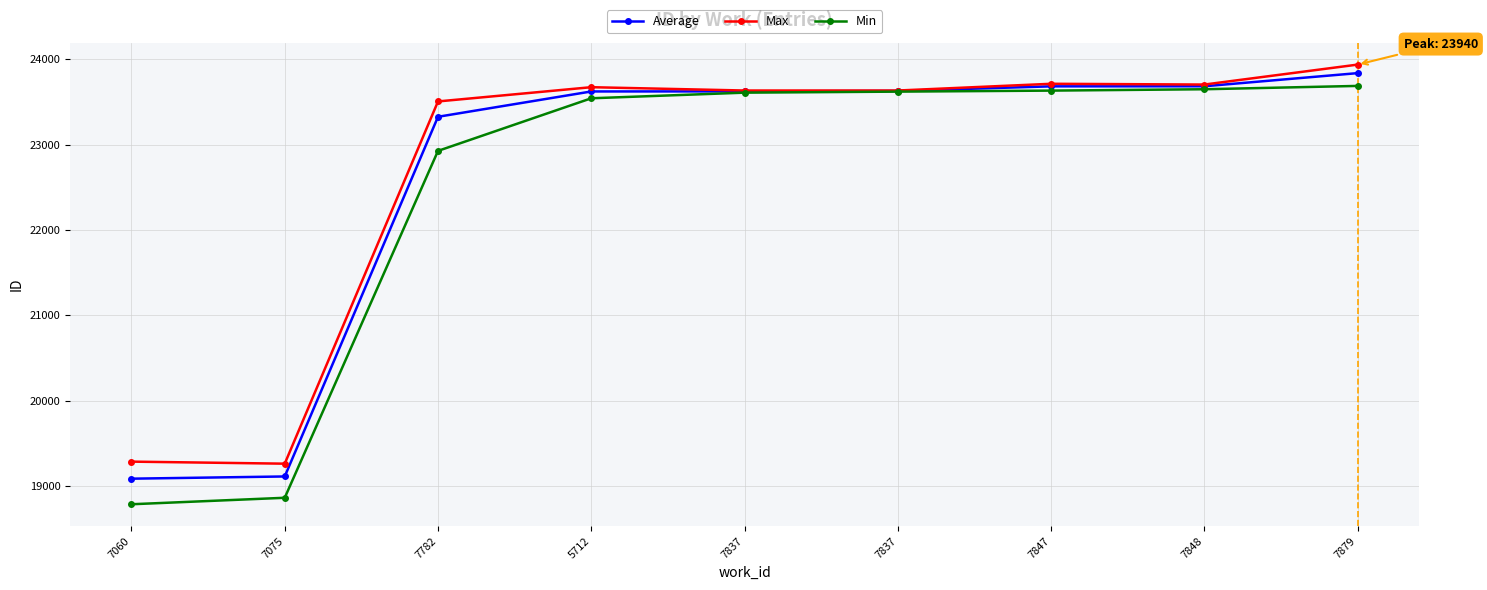

What is the label of the 9th point from the left?

7879